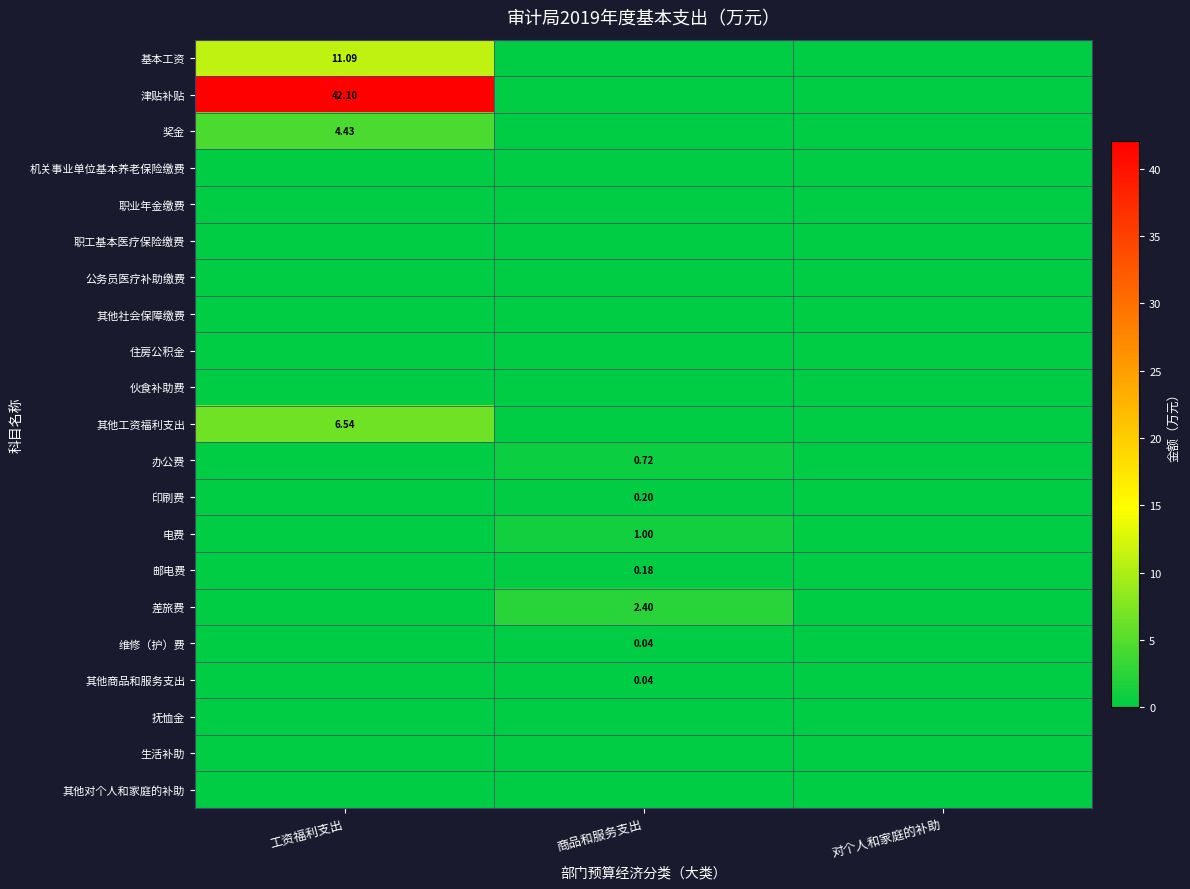

At 商品和服务支出, list the series in order from largest to smallest.

差旅费, 电费, 办公费, 印刷费, 邮电费, 维修（护）费, 其他商品和服务支出, 基本工资, 津贴补贴, 奖金, 机关事业单位基本养老保险缴费, 职业年金缴费, 职工基本医疗保险缴费, 公务员医疗补助缴费, 其他社会保障缴费, 住房公积金, 伙食补助费, 其他工资福利支出, 抚恤金, 生活补助, 其他对个人和家庭的补助